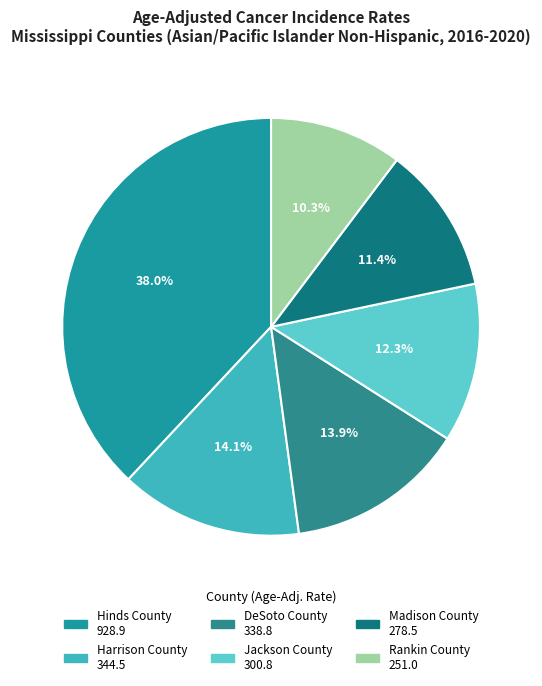

Is Rankin County the majority of the pie?

No